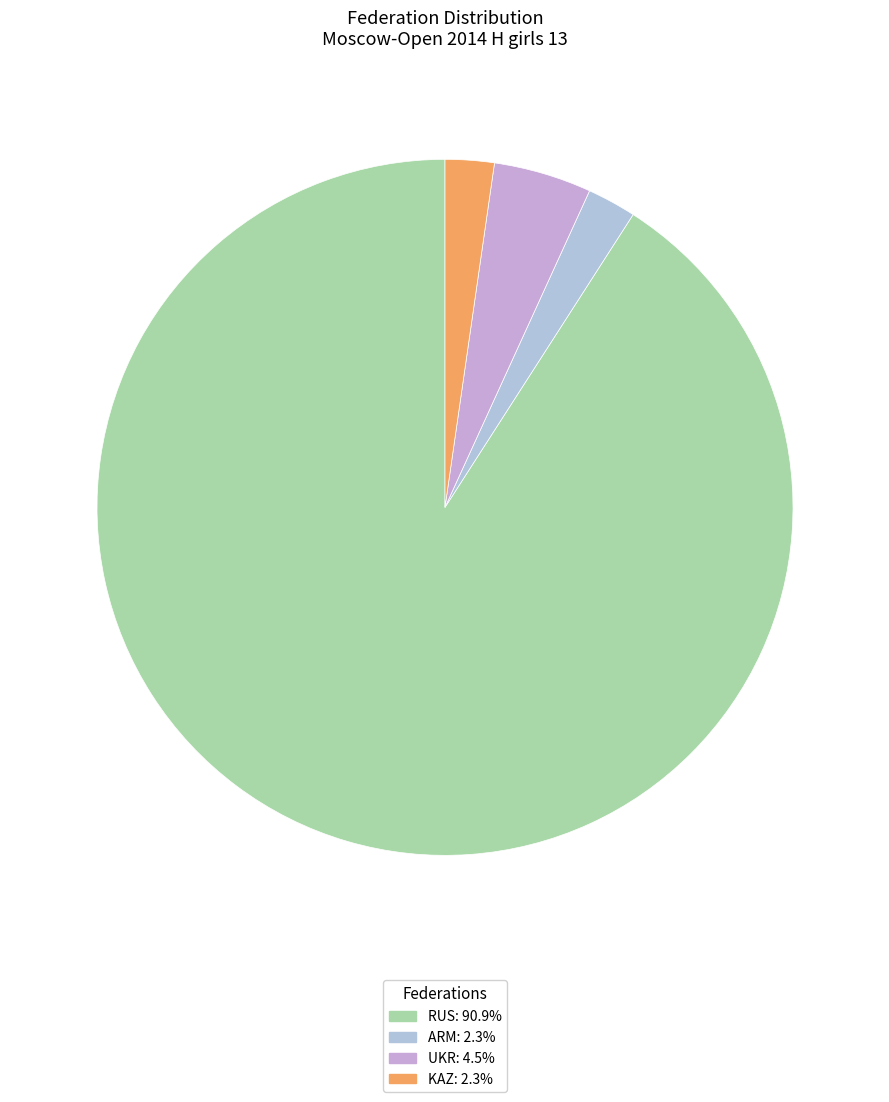

How many slices are in this pie chart?

4